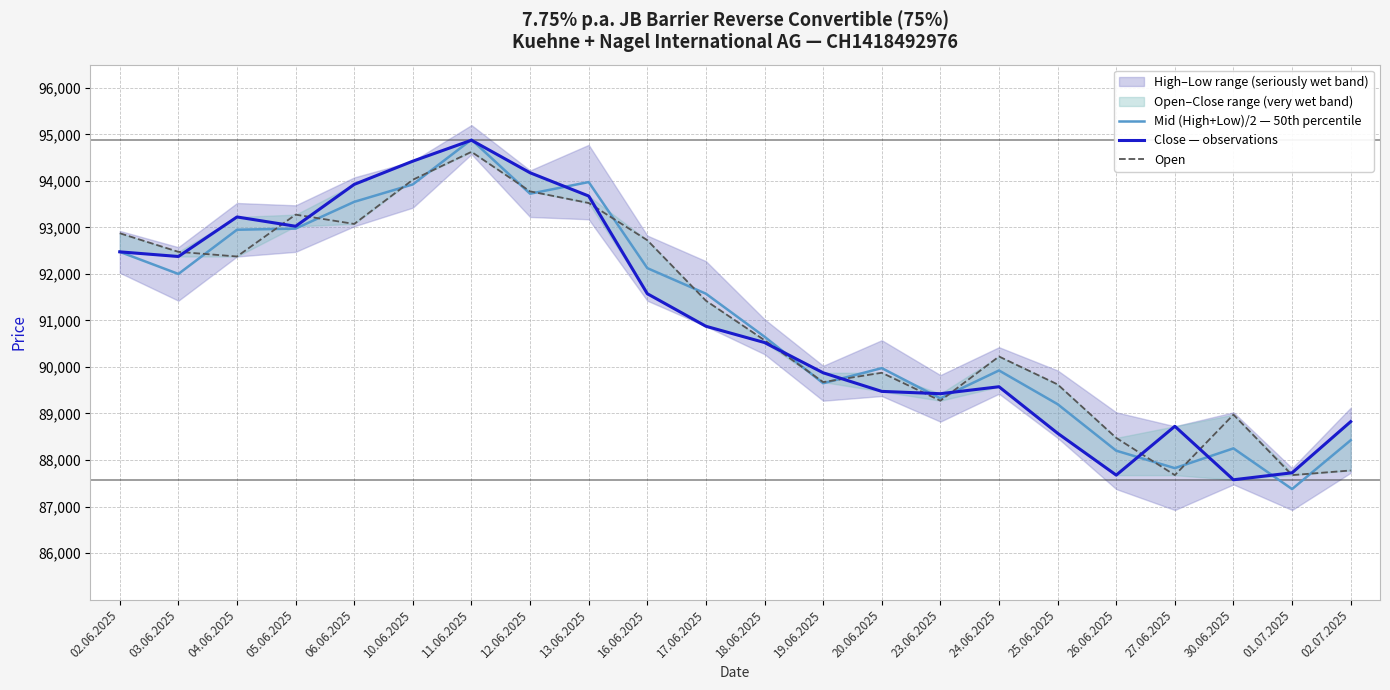

Reading left to right, extract all data points from this chart.

Mid (High+Low)/2 — 50th percentile: 02.06.2025=92475.0	03.06.2025=92000.0	04.06.2025=92950.0	05.06.2025=92975.0	06.06.2025=93550.0	10.06.2025=93925.0	11.06.2025=94887.5	12.06.2025=93725.0	13.06.2025=93975.0	16.06.2025=92125.0	17.06.2025=91575.0	18.06.2025=90650.0	19.06.2025=89650.0	20.06.2025=89975.0	23.06.2025=89325.0	24.06.2025=89925.0	25.06.2025=89200.0	26.06.2025=88200.0	27.06.2025=87825.0	30.06.2025=88250.0	01.07.2025=87375.0	02.07.2025=88425.0
Close — observations: 02.06.2025=92475.0	03.06.2025=92375.0	04.06.2025=93225.0	05.06.2025=93025.0	06.06.2025=93925.0	10.06.2025=94425.0	11.06.2025=94875.0	12.06.2025=94175.0	13.06.2025=93675.0	16.06.2025=91575.0	17.06.2025=90875.0	18.06.2025=90525.0	19.06.2025=89875.0	20.06.2025=89475.0	23.06.2025=89425.0	24.06.2025=89575.0	25.06.2025=88575.0	26.06.2025=87675.0	27.06.2025=88725.0	30.06.2025=87575.0	01.07.2025=87725.0	02.07.2025=88825.0
Open: 02.06.2025=92875.0	03.06.2025=92475.0	04.06.2025=92375.0	05.06.2025=93275.0	06.06.2025=93075.0	10.06.2025=94025.0	11.06.2025=94625.0	12.06.2025=93775.0	13.06.2025=93525.0	16.06.2025=92725.0	17.06.2025=91425.0	18.06.2025=90575.0	19.06.2025=89675.0	20.06.2025=89875.0	23.06.2025=89275.0	24.06.2025=90225.0	25.06.2025=89625.0	26.06.2025=88475.0	27.06.2025=87675.0	30.06.2025=88975.0	01.07.2025=87675.0	02.07.2025=87775.0